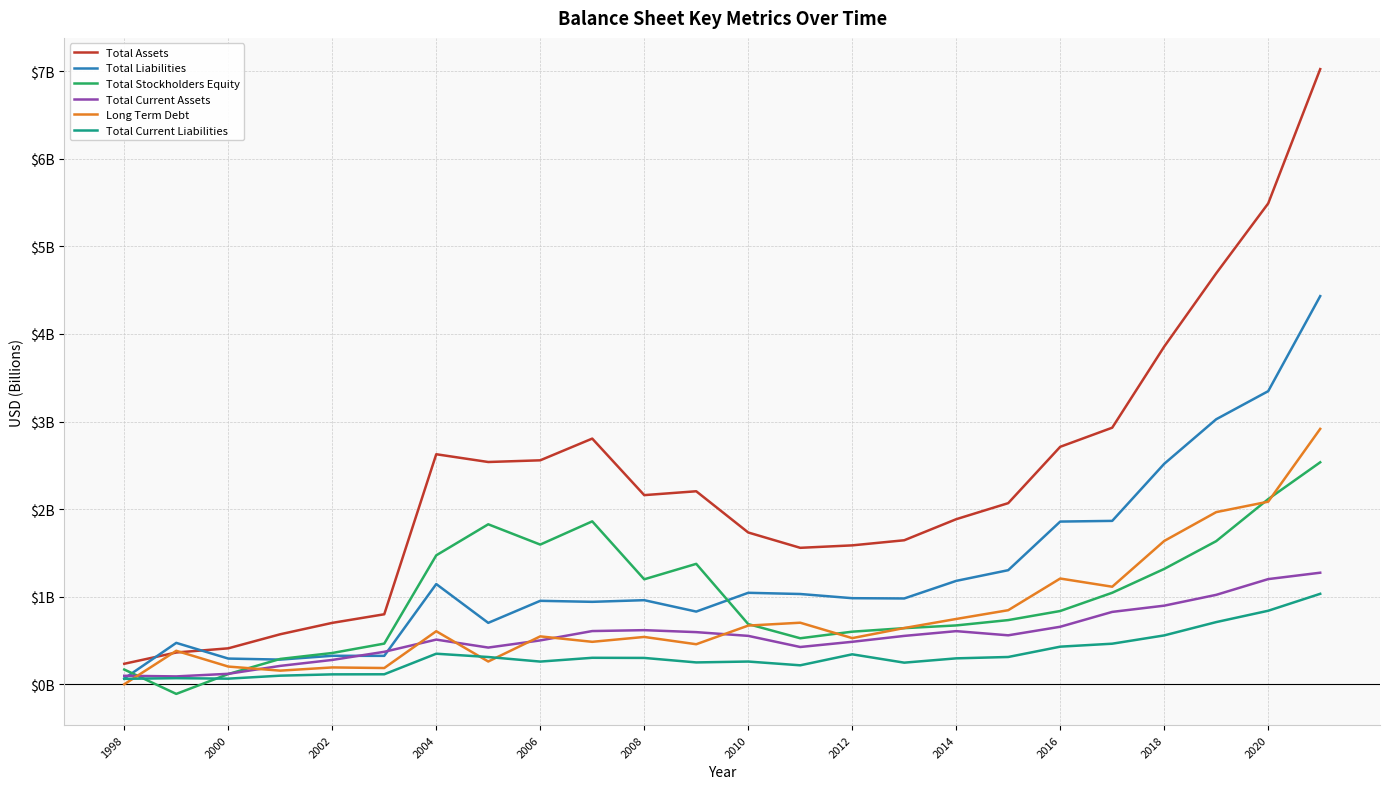

Is this an area chart (filled region under the line)?

No